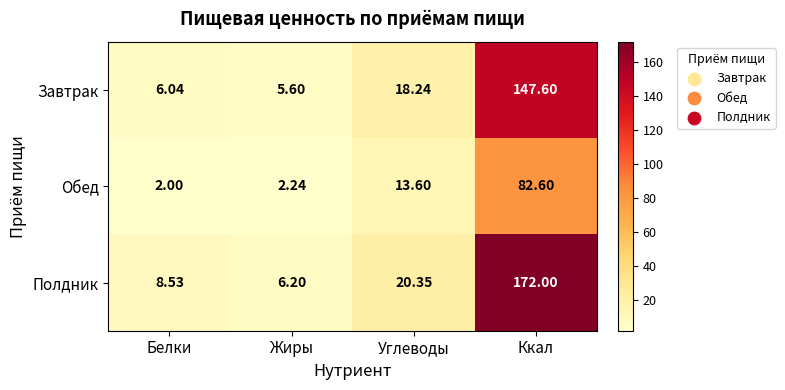

Where is Обед nearest to the value 42?

Углеводы